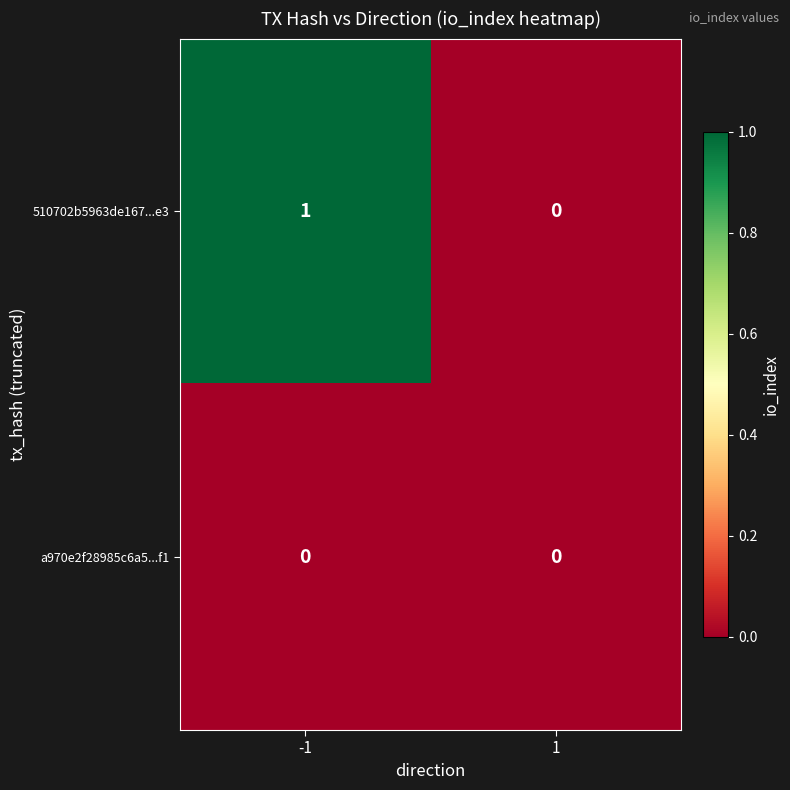

Reading left to right, extract all data points from this chart.

510702b5963de167...e3: -1=1	1=0
a970e2f28985c6a5...f1: -1=0	1=0